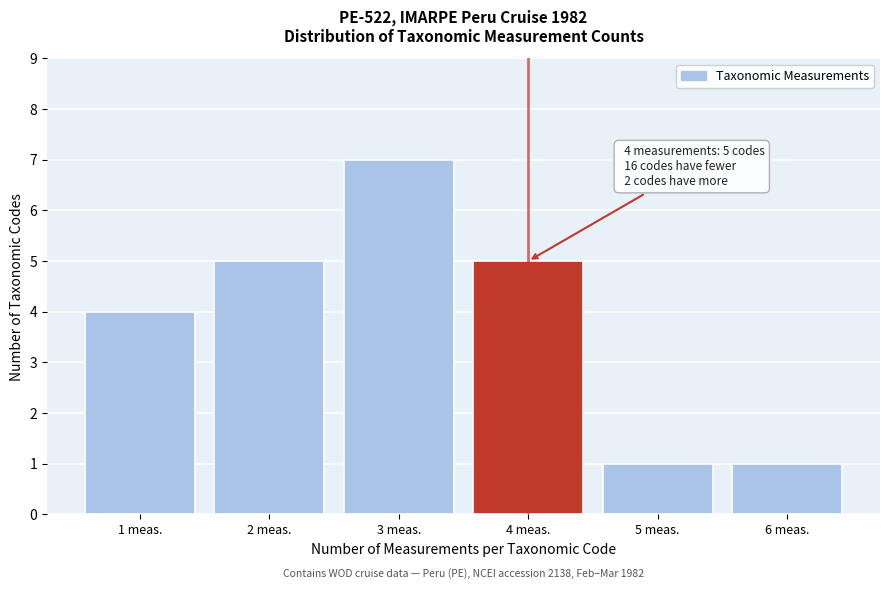

Reading left to right, extract all data points from this chart.

1 meas.=4	2 meas.=5	3 meas.=7	4 meas.=5	5 meas.=1	6 meas.=1